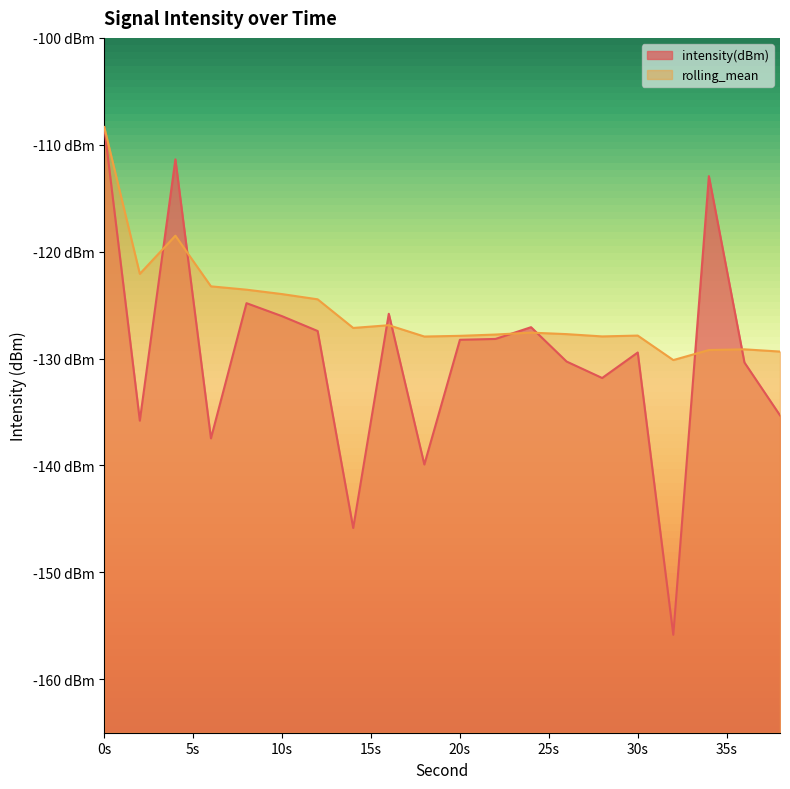

What are all the series names shown in the legend?

intensity(dBm), rolling_mean